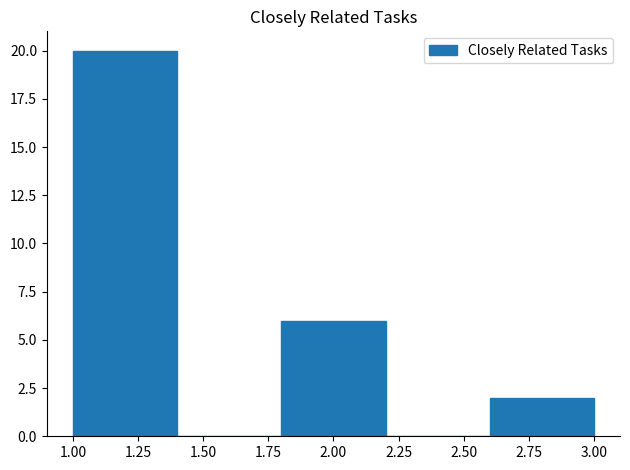

Reading left to right, list every bar in this chart as the range it spans on the x-axis followed by its height. The values are not printed on the chart, so give them approximately, as read against the axis.

1.0 to 1.4: 20
1.4 to 1.8: 0
1.8 to 2.2: 6
2.2 to 2.6: 0
2.6 to 3.0: 2